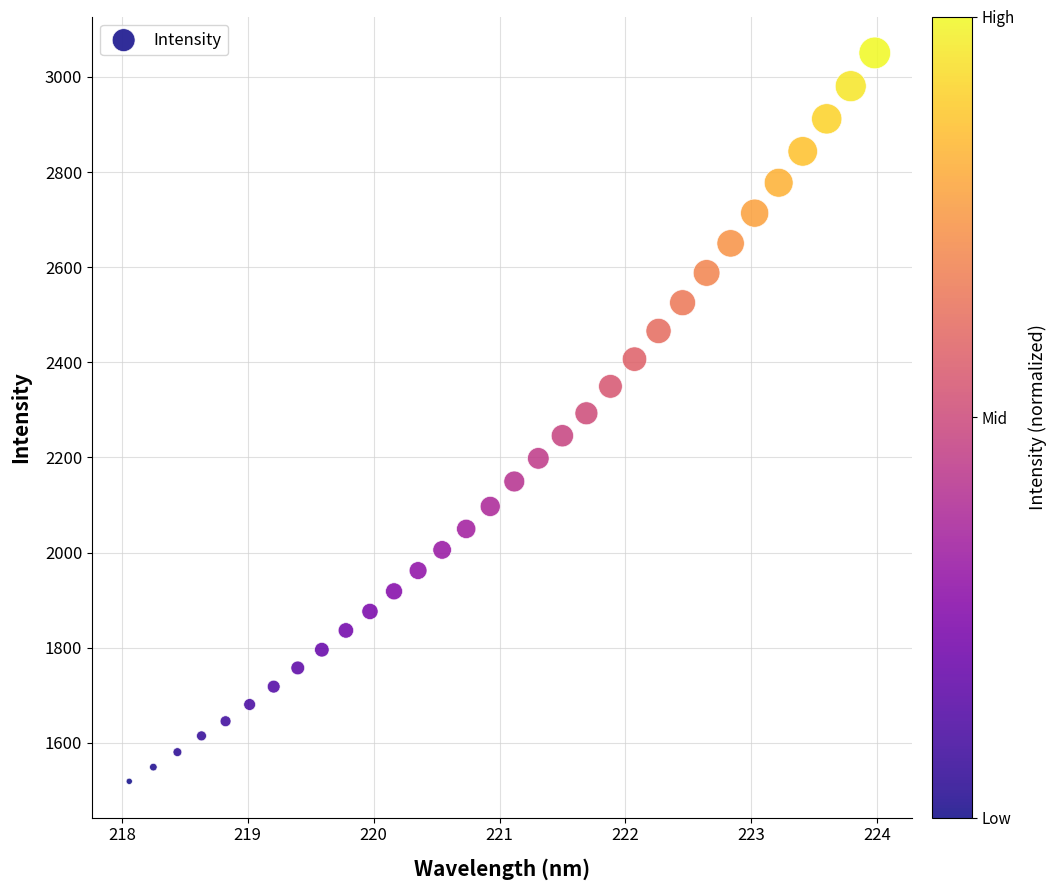

What is the range of X values (max minus min)?

5.9